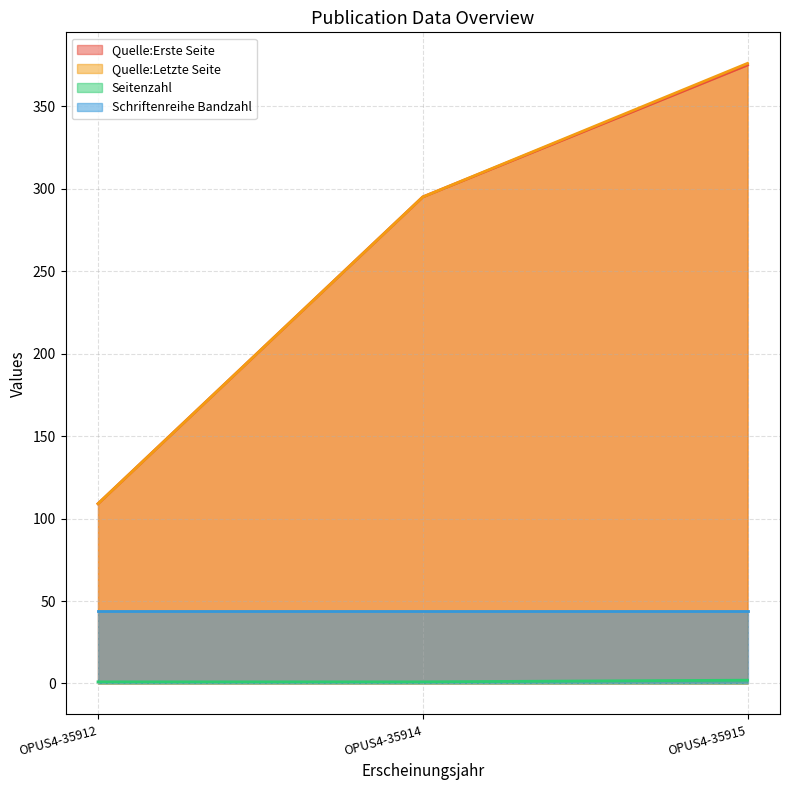

How many data points in Seitenzahl are above 1?

1